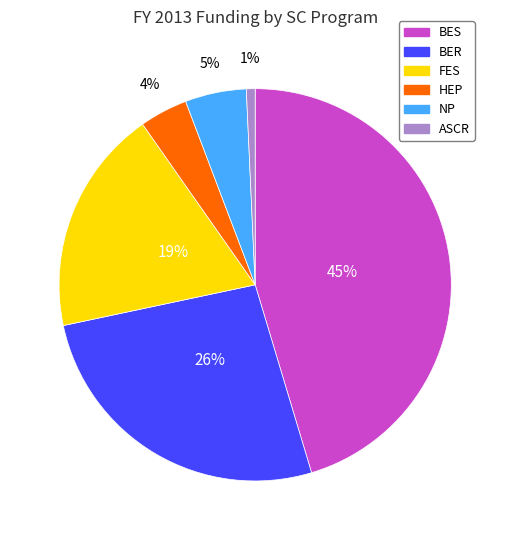

Rank the categories by value from lowest to highest.

ASCR, HEP, NP, FES, BER, BES